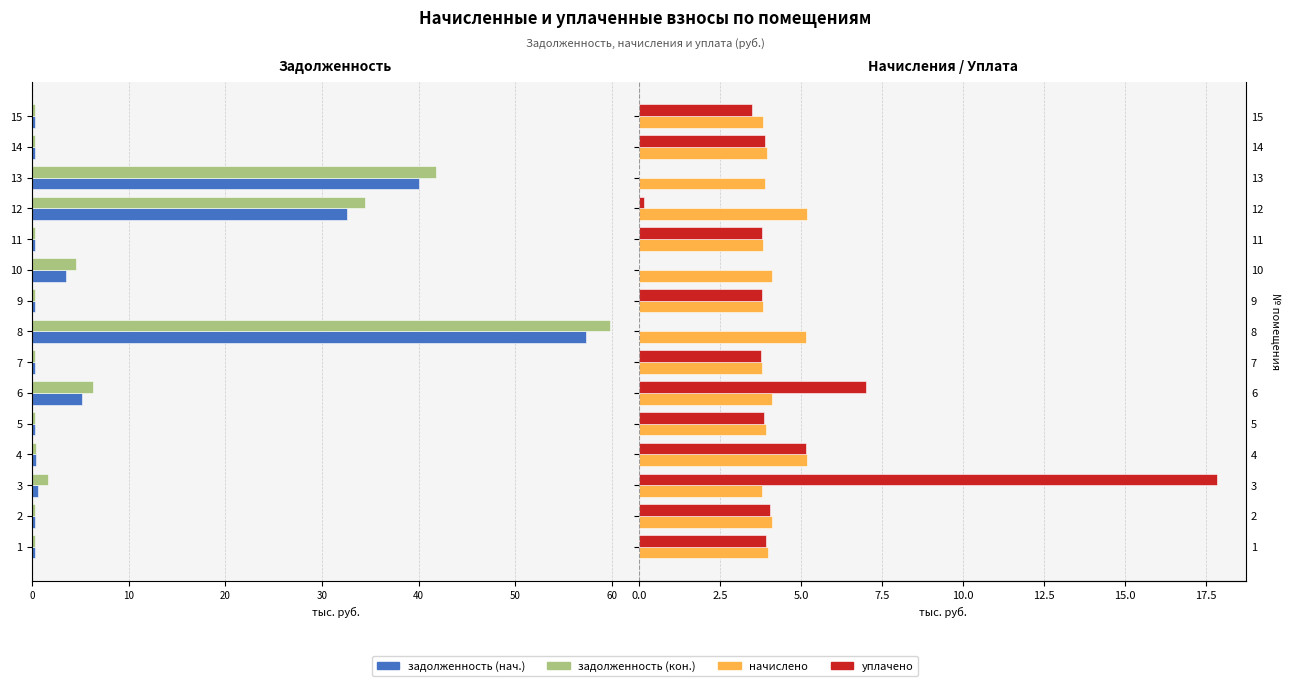

What is the difference between the maximum and minimum values in the уплачено series?

17.9